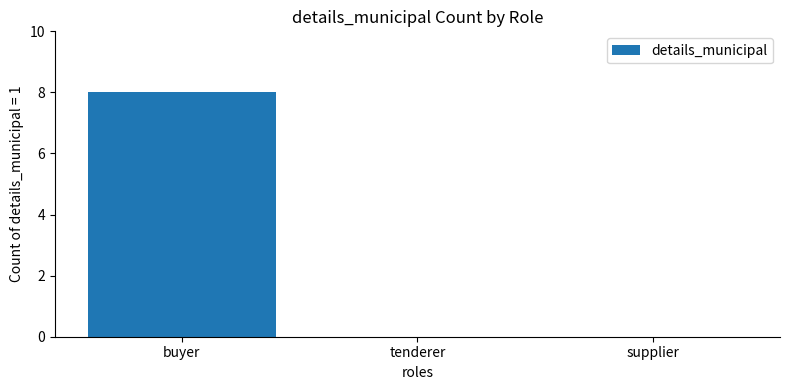

The value at supplier is 0. True or false?

True